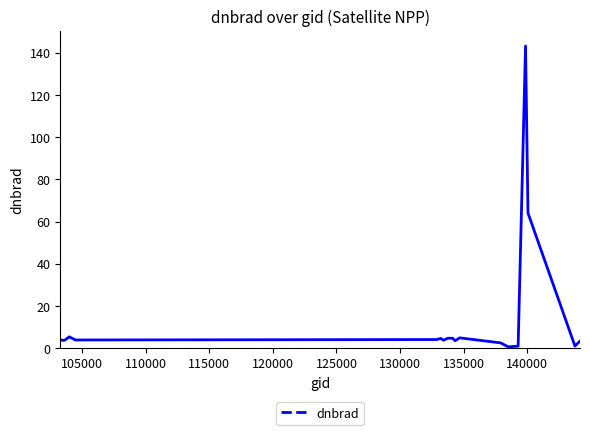

What is the difference between the maximum and minimum values?

142.6